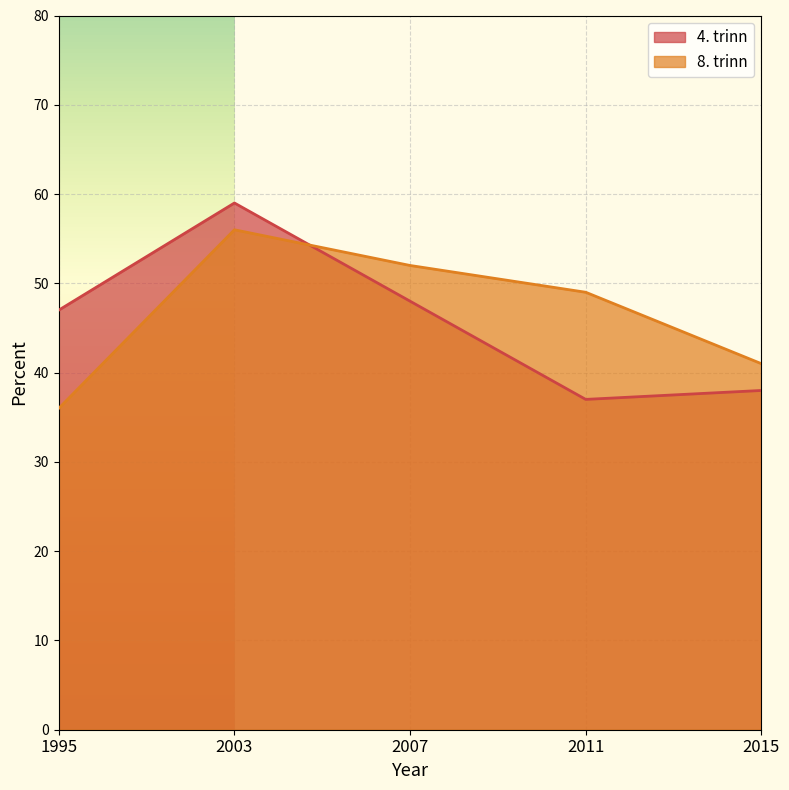

What is the average value of the 8. trinn series?

47